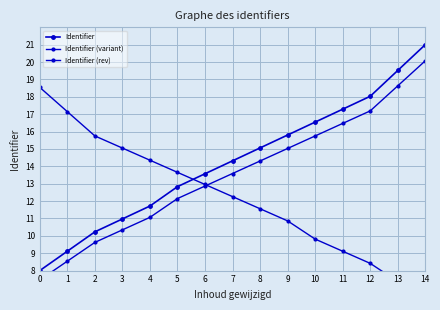

Which series has the widest spread of values?

Identifier